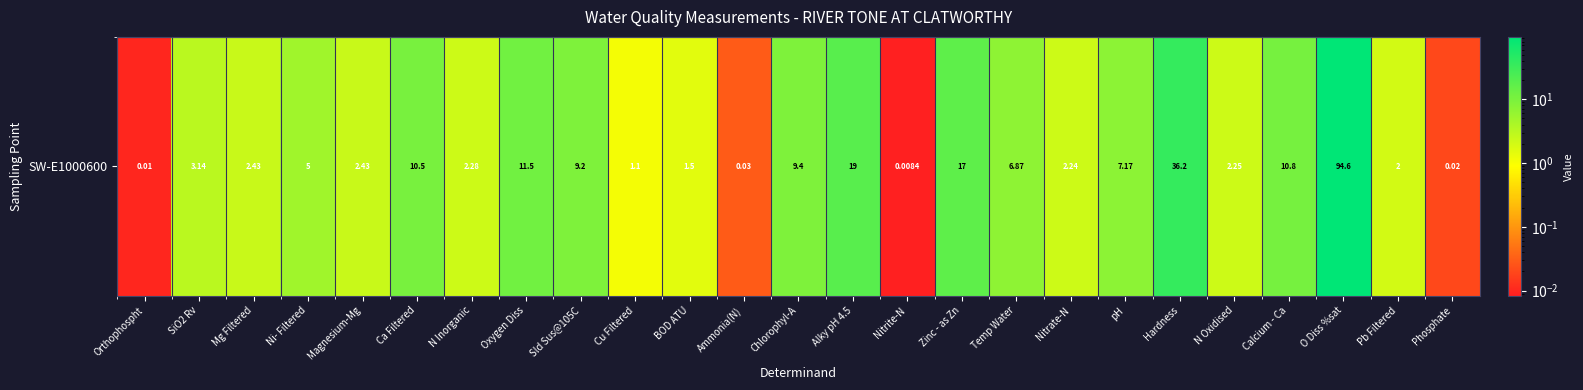

What is the maximum value shown in the chart?

94.6